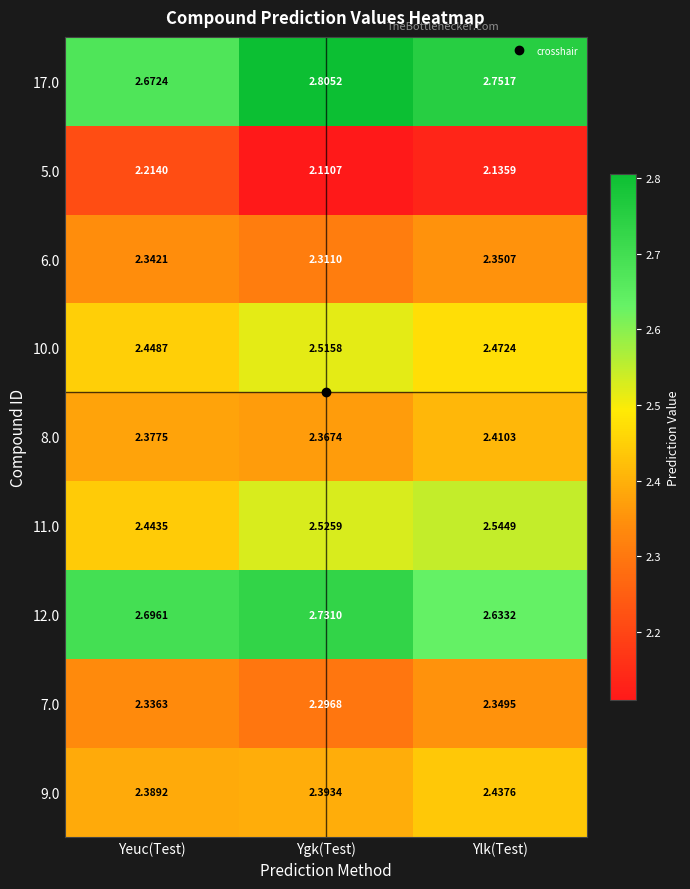

At which category is the sum across all series the highest?

Ylk(Test)